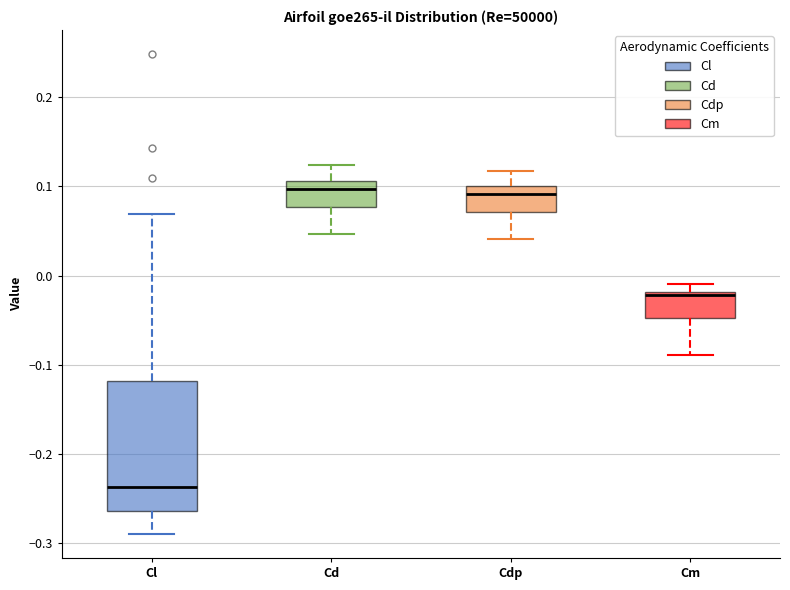

Reading left to right, transcribe this box plot: for each box, give where its median line is, the range the box spans, and where its two whiskers end, as read against the y-axis. The values are not printed on the chart, so give them approximately, as read against the axis.

Cl: median -0.24, box -0.26 to -0.12, whiskers -0.29 to 0.07
Cd: median 0.10, box 0.08 to 0.11, whiskers 0.05 to 0.12
Cdp: median 0.09, box 0.07 to 0.10, whiskers 0.04 to 0.12
Cm: median -0.02, box -0.05 to -0.02, whiskers -0.09 to -0.01